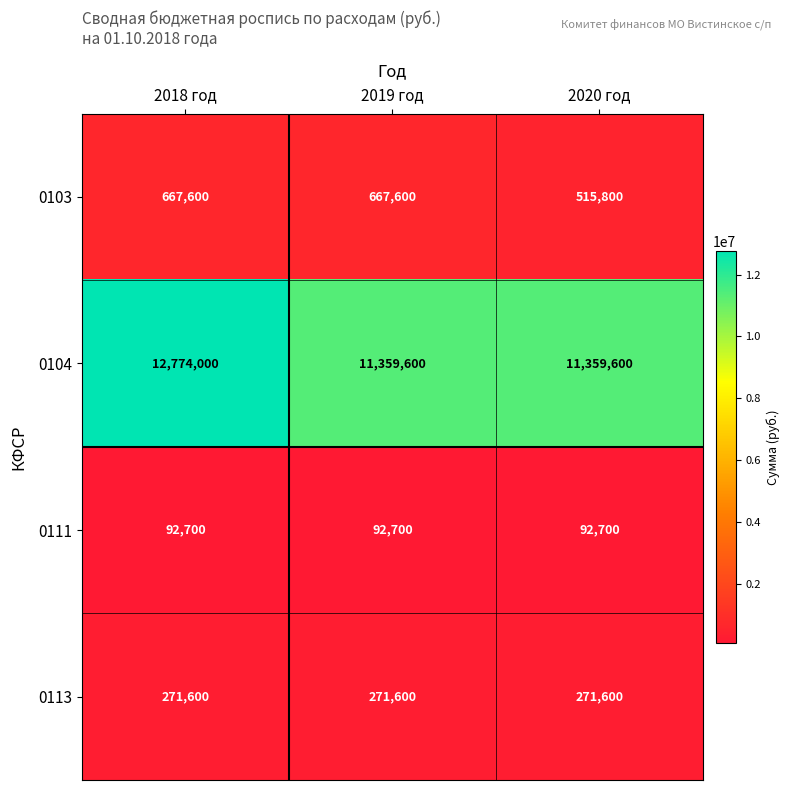

What is the sum of the 0111 values at 2019 год and 2020 год?

185400